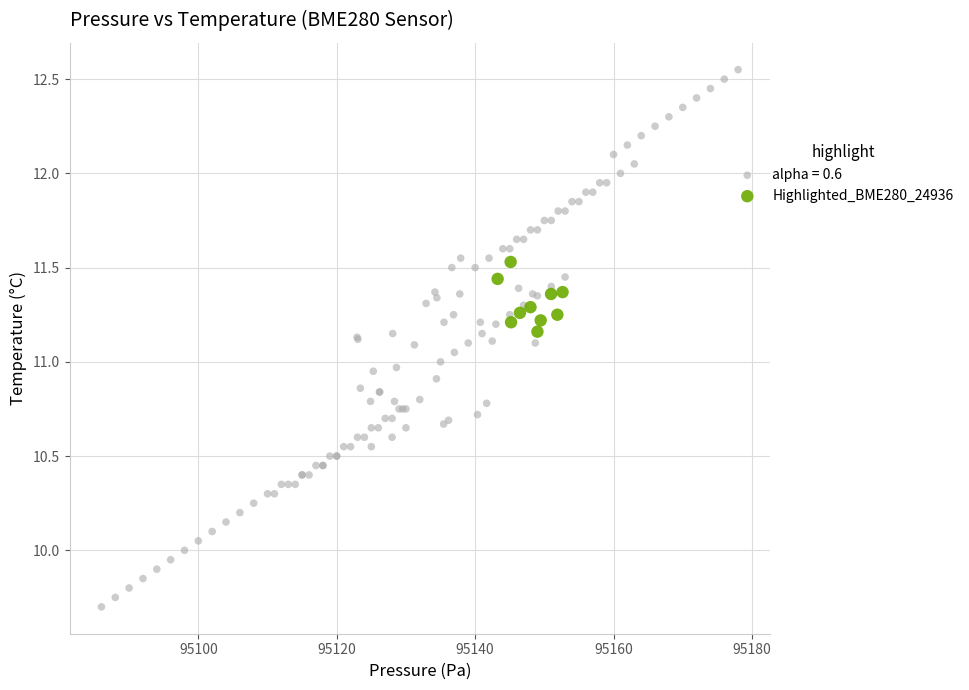

Which series contains the highest Y value?

alpha = 0.6